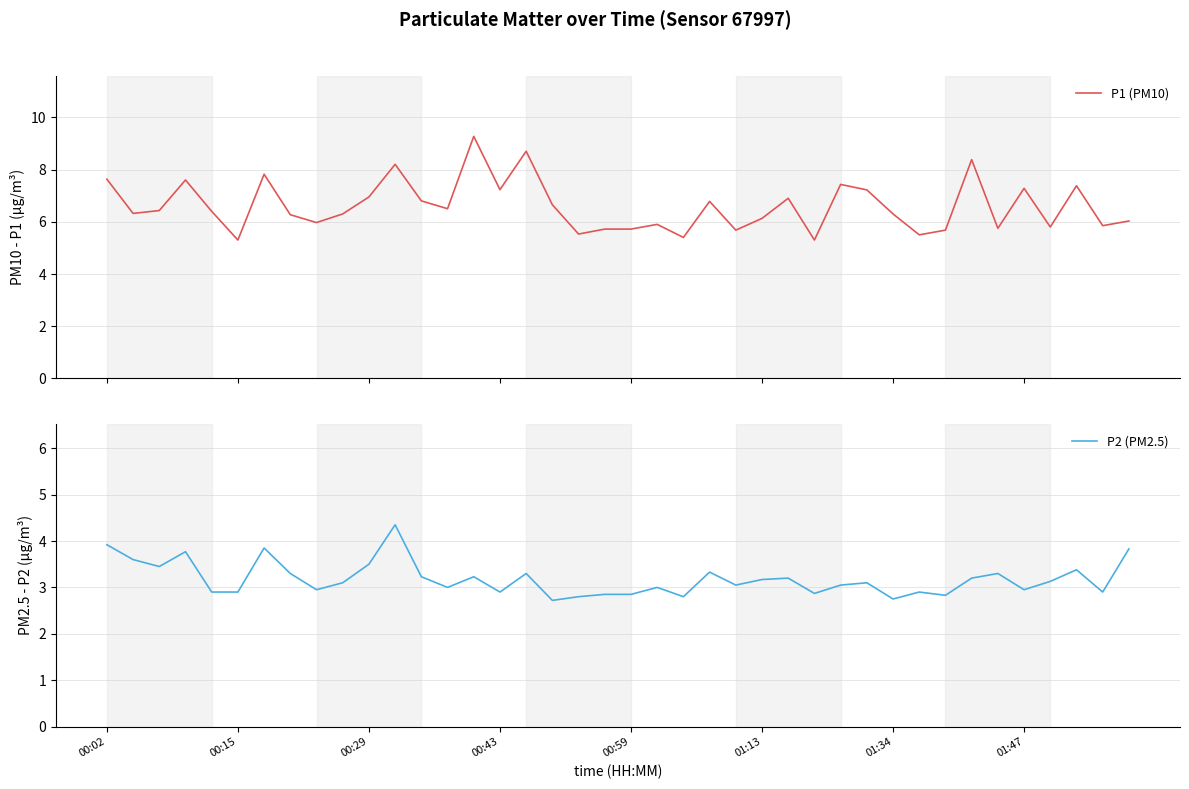

How many interior local valleys does the P2 (PM2.5) series have?

12